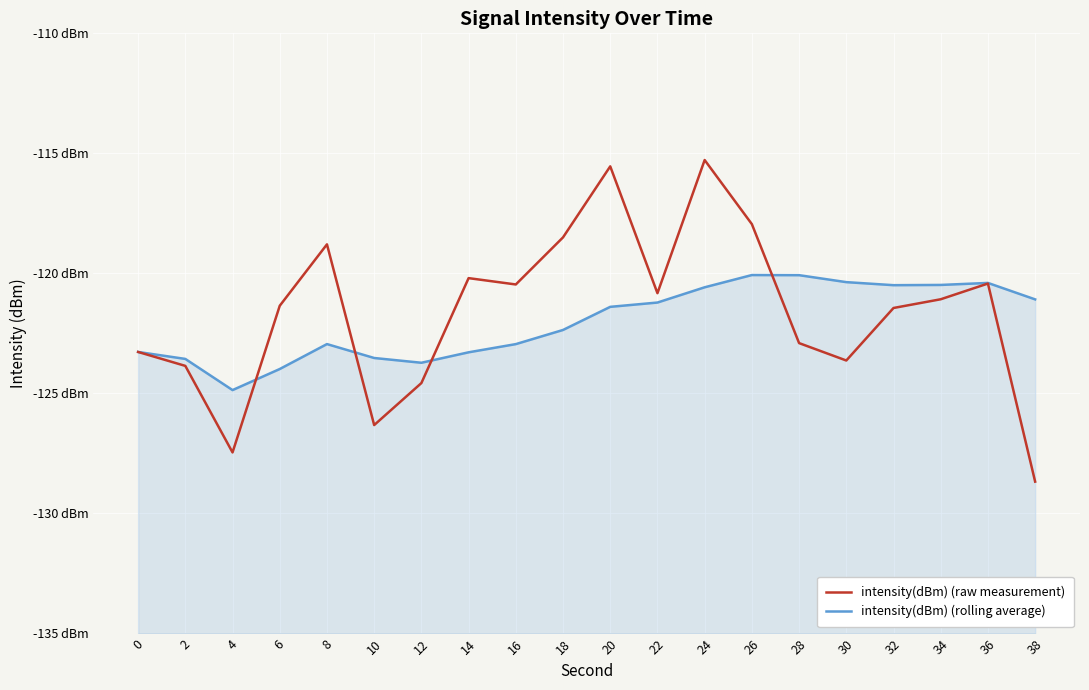

Is the value of intensity(dBm) (raw measurement) at 2 greater than the value of intensity(dBm) (rolling average) at 28?

No